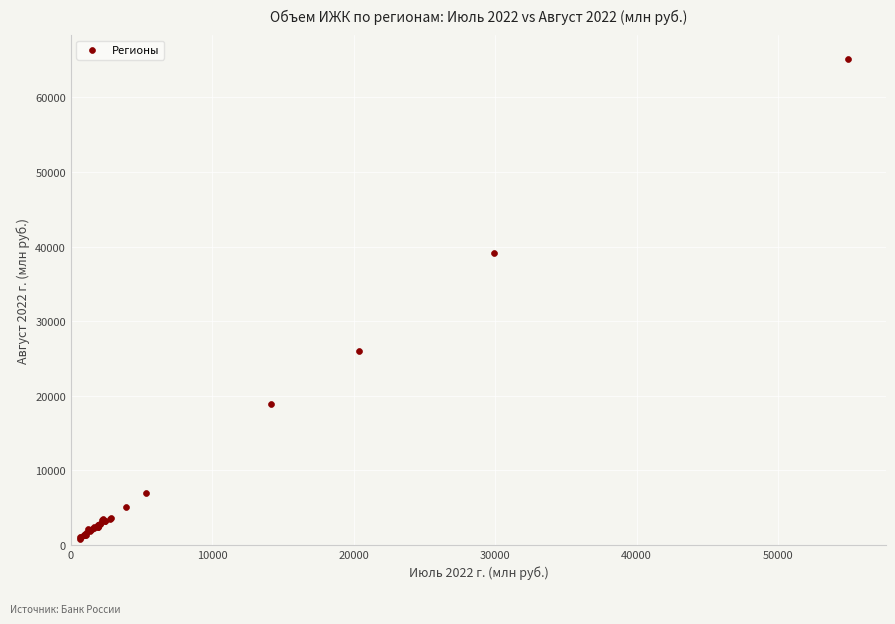

What Y value in the scatter plot is closest to 32997?

39132